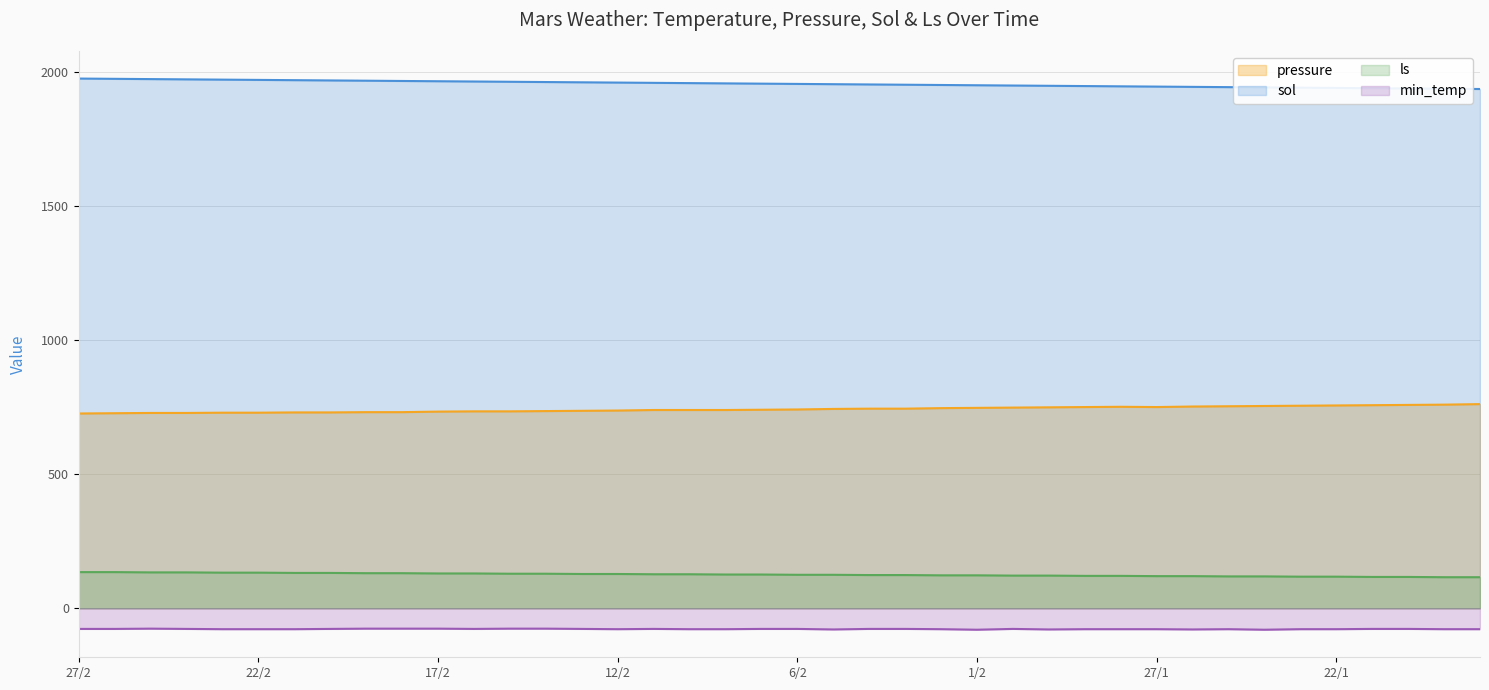

Between 27/2 and 16/2, which series saw the biggest shift?

sol